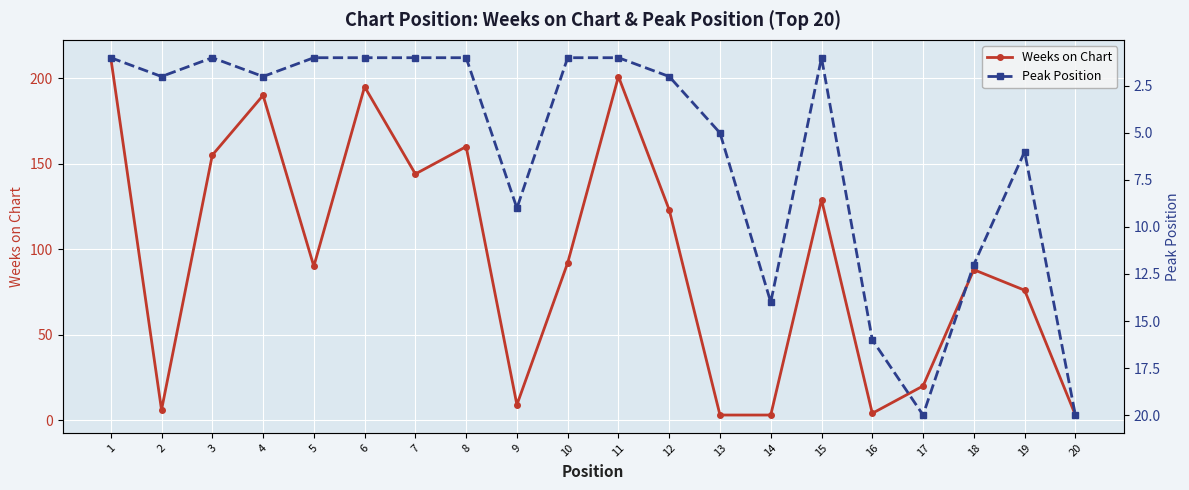

The value of Peak Position at 20 is 20. True or false?

True